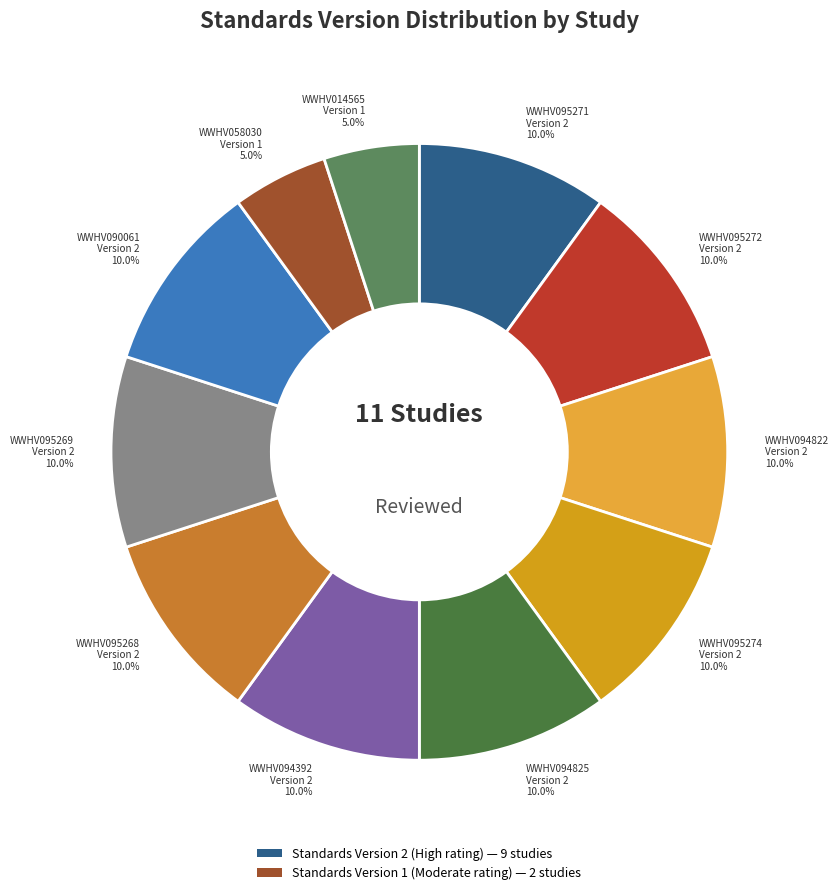

What is the ratio of the value at WWHV058030 Version 1 5.0% to the value at WWHV014565 Version 1 5.0%?

1.0